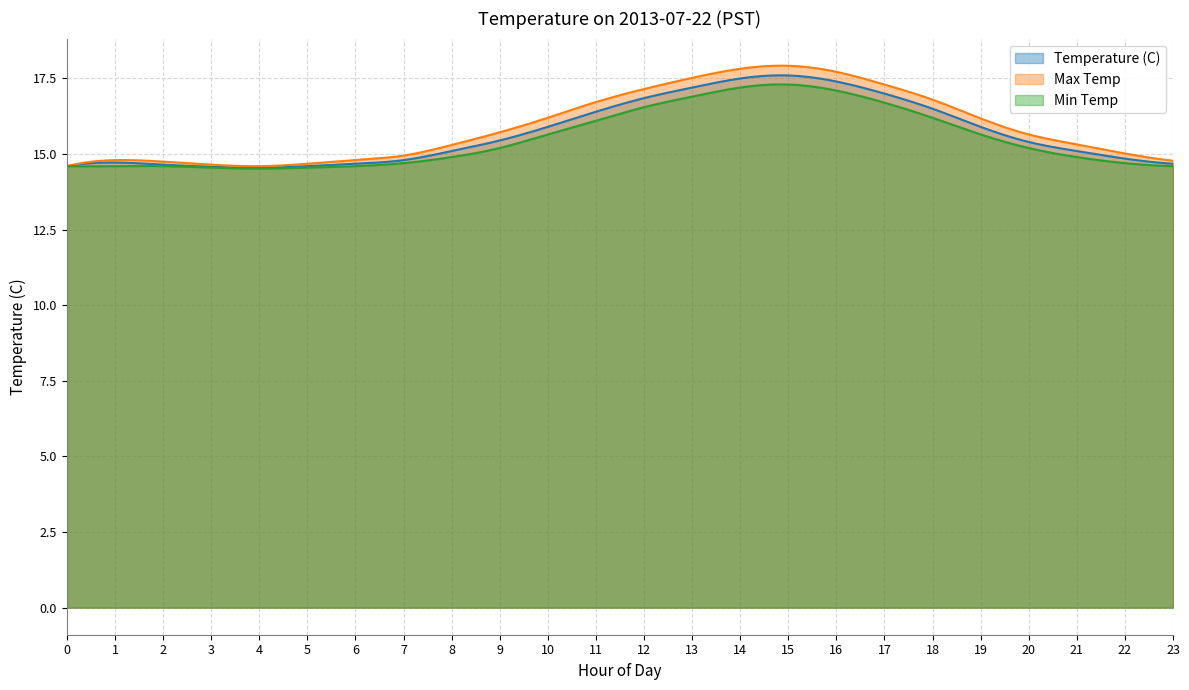

Reading left to right, extract all data points from this chart.

Temperature (C): 14.6	14.7	14.7	14.6	14.6	14.6	14.7	14.8	15.1	15.4	15.9	16.4	16.9	17.2	17.5	17.6	17.4	17.0	16.5	15.9	15.4	15.1	14.8	14.7
Min Temp: 14.6	14.6	14.6	14.6	14.5	14.6	14.6	14.7	14.9	15.2	15.7	16.1	16.6	16.9	17.2	17.3	17.1	16.7	16.2	15.7	15.2	14.9	14.7	14.6
Max Temp: 14.6	14.8	14.8	14.7	14.6	14.7	14.8	14.9	15.3	15.7	16.2	16.7	17.1	17.5	17.8	17.9	17.7	17.3	16.8	16.2	15.7	15.3	15.0	14.8